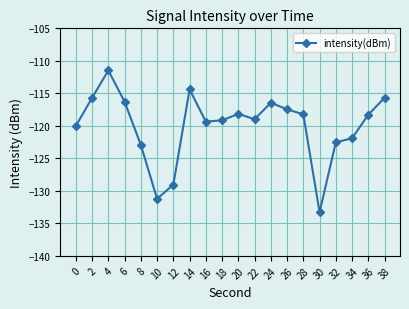

How many lines are shown in the chart?

1